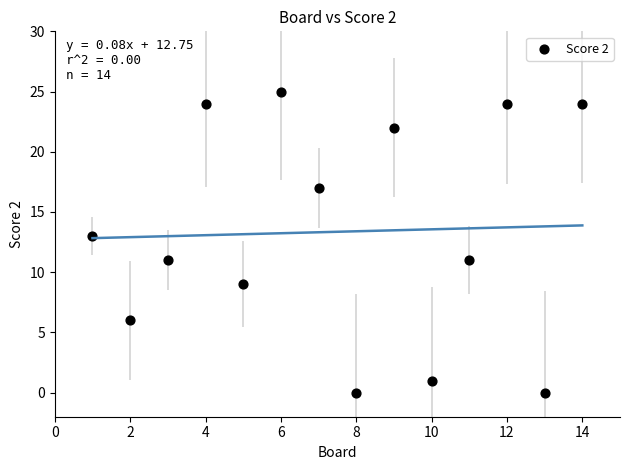

What is the range of Y values (max minus min)?

25